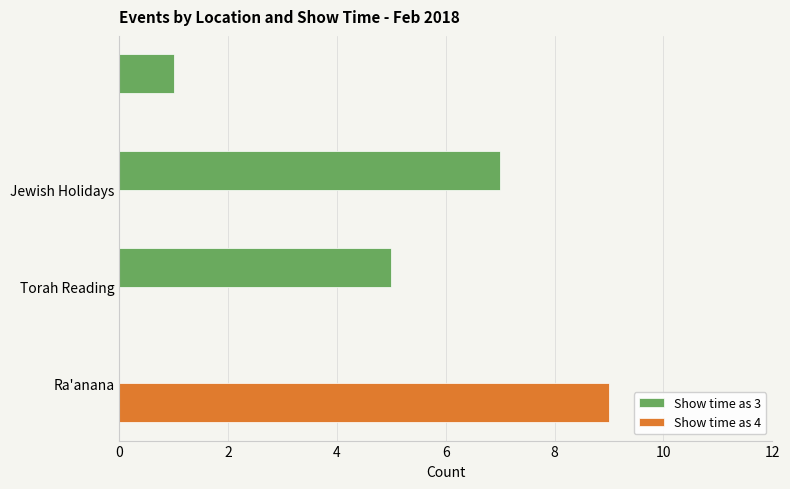

What is the sum of all Show time as 4 values?

9